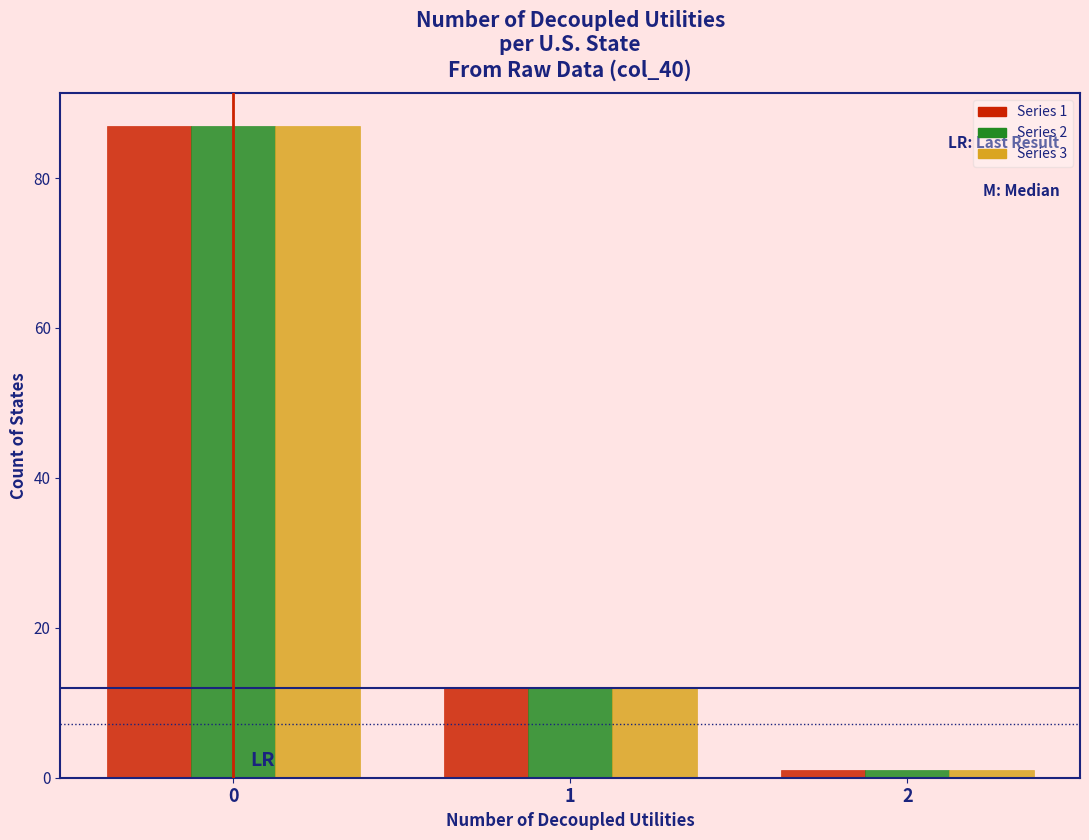

Reading left to right, list all the values displayed in this chart.

Series 1: 0=87	1=12	2=1
Series 2: 0=87	1=12	2=1
Series 3: 0=87	1=12	2=1